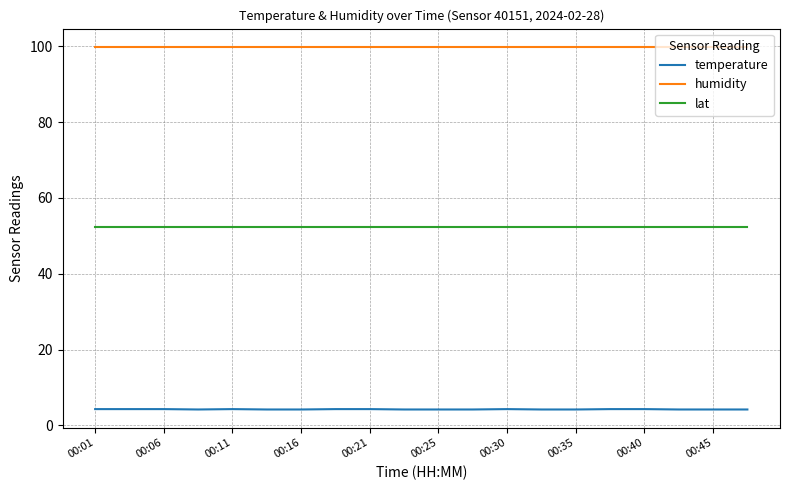

Which series has the largest range (max minus min)?

temperature